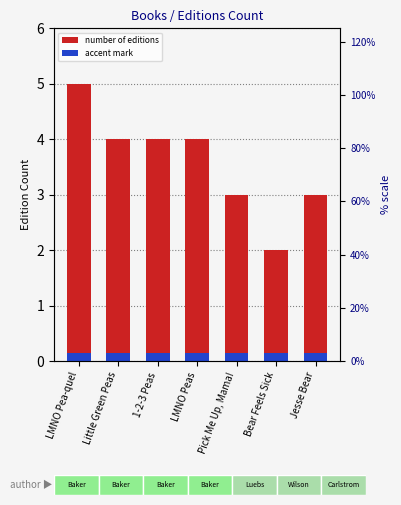

At which label is accent mark closest to 0?

LMNO Pea-quel